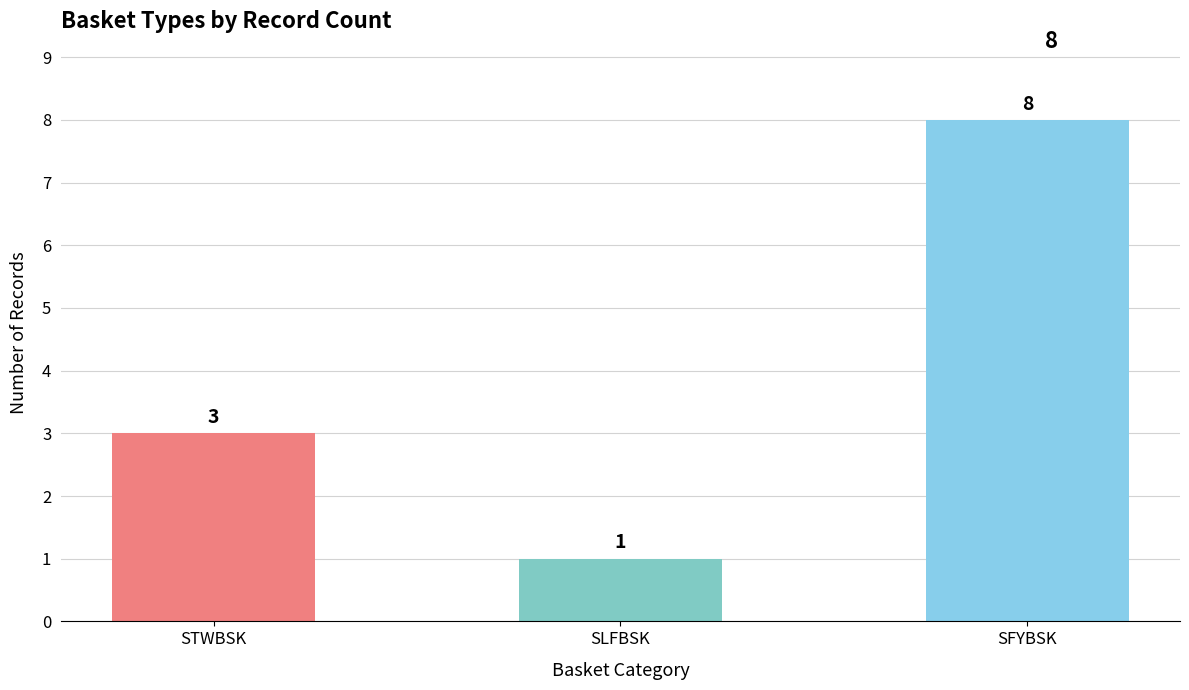

What is the value of the 3rd bar from the left?

8